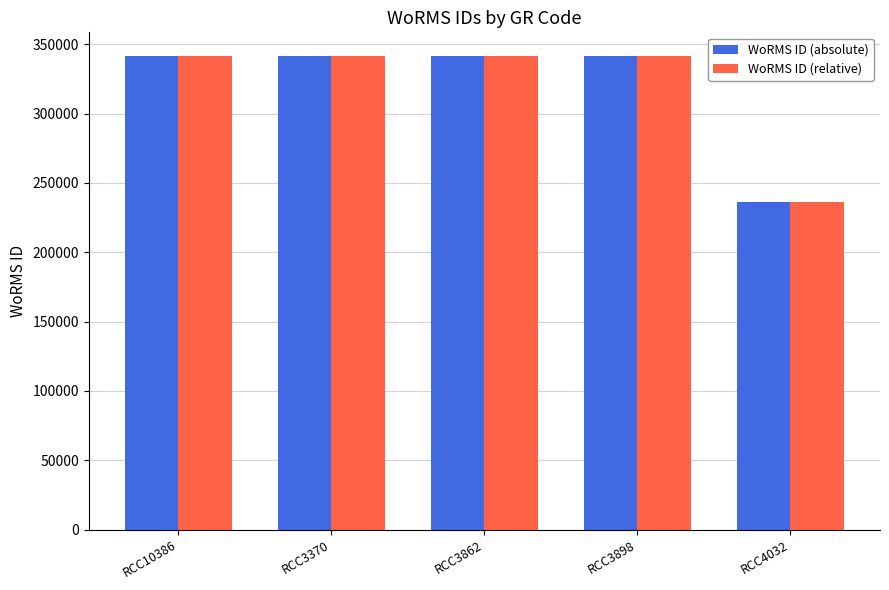

What is the difference between the highest and lowest values at RCC3898?

8